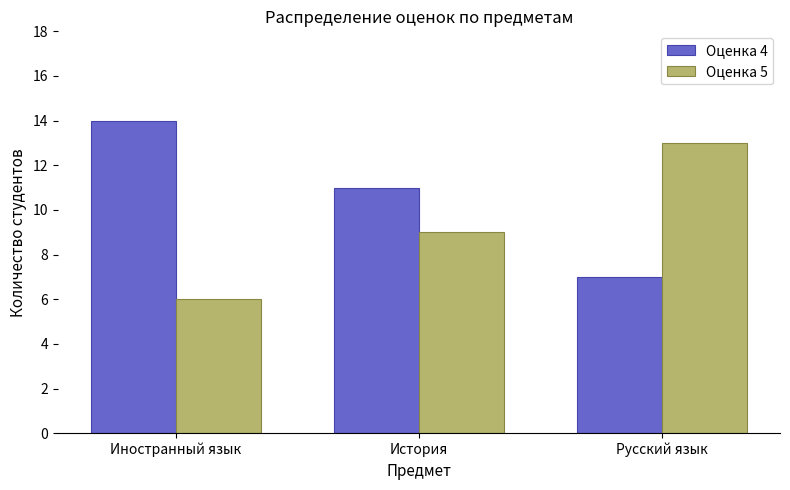

List the series in order of their peak value, highest first.

Оценка 4, Оценка 5